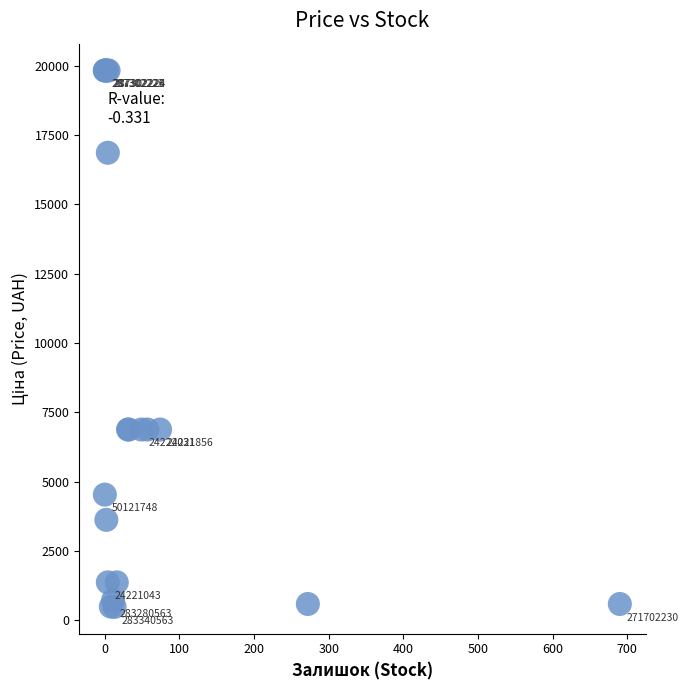

What Y value in the scatter plot is closest to 10156?

6879.5